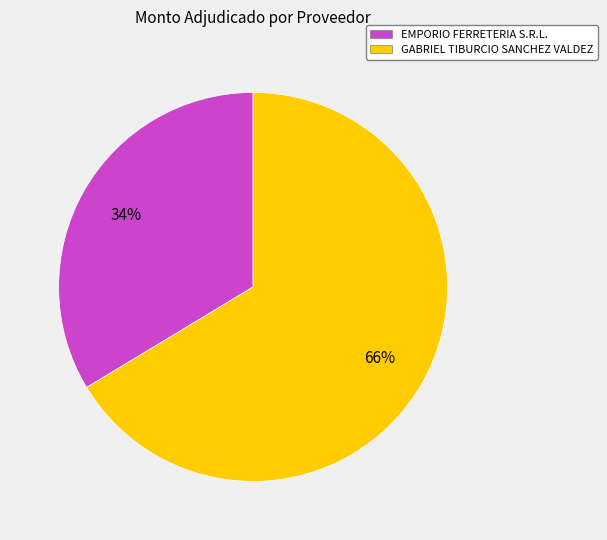

Count the number of slices in the pie.

2